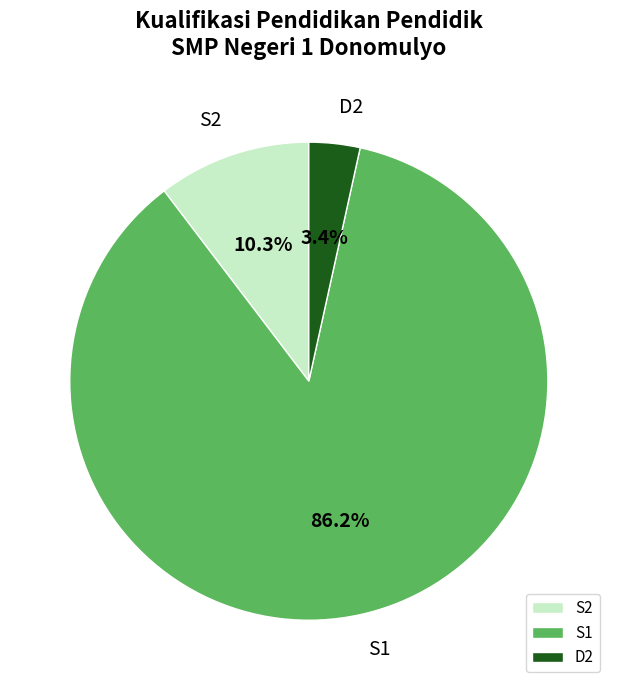

To the nearest percent, what is the difference between the S1 and D2 slice percentages?

83%